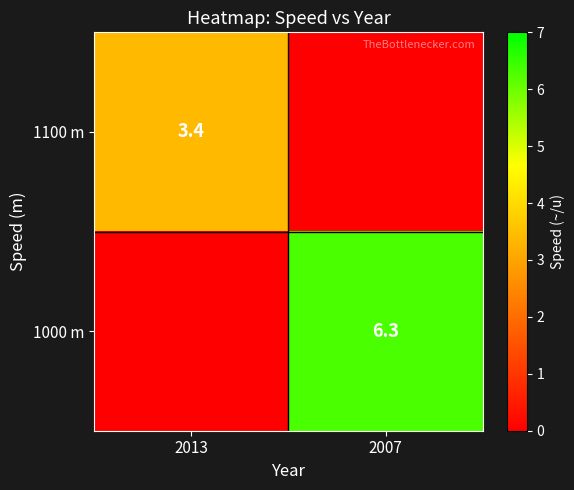

How many categories are shown in the chart?

2